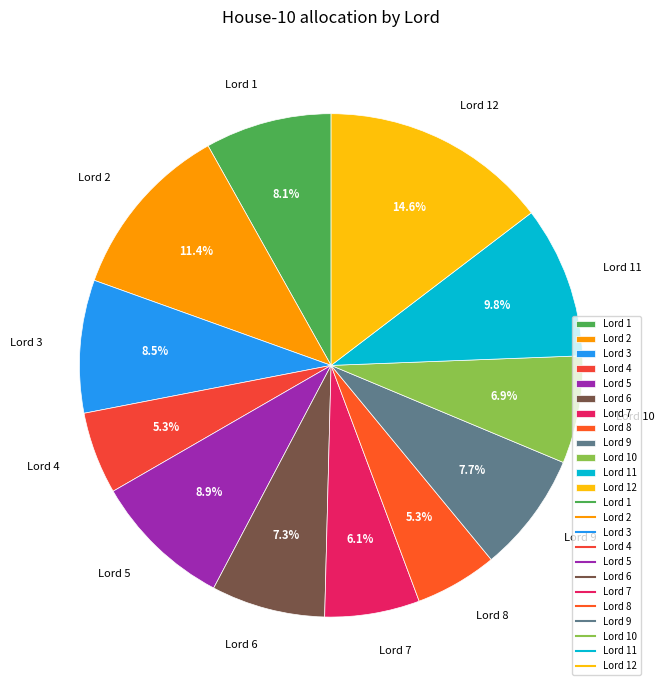

Is it true that Lord 10 is 1% of the pie?

False